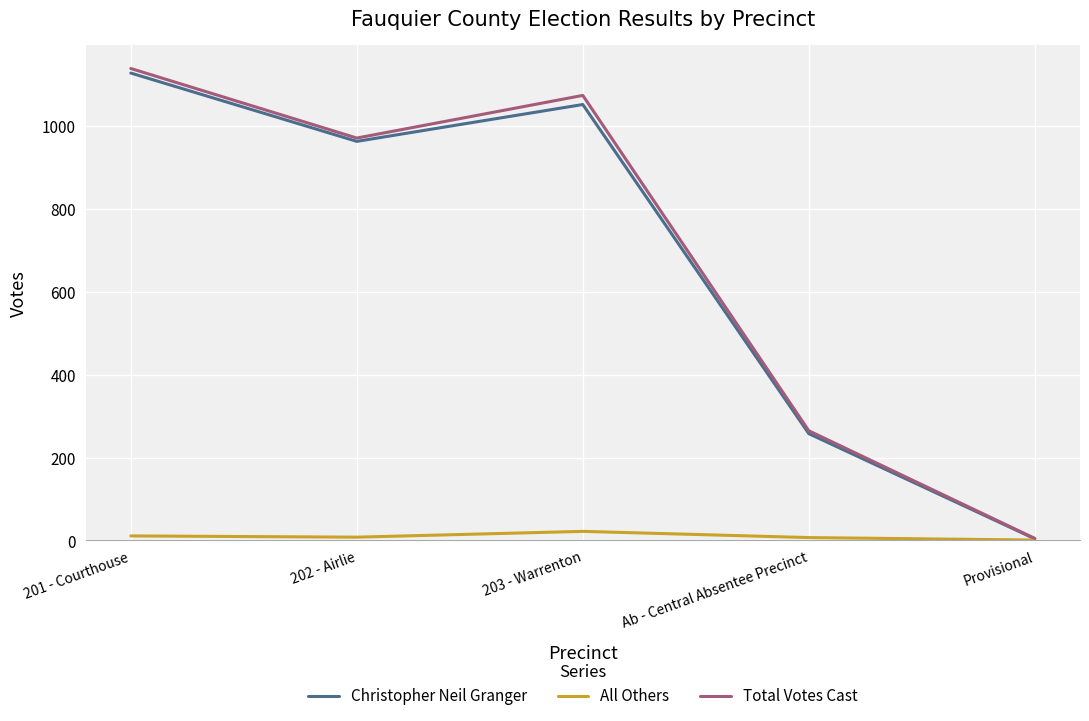

The Total Votes Cast series shows 1707 at 202 - Airlie. True or false?

False